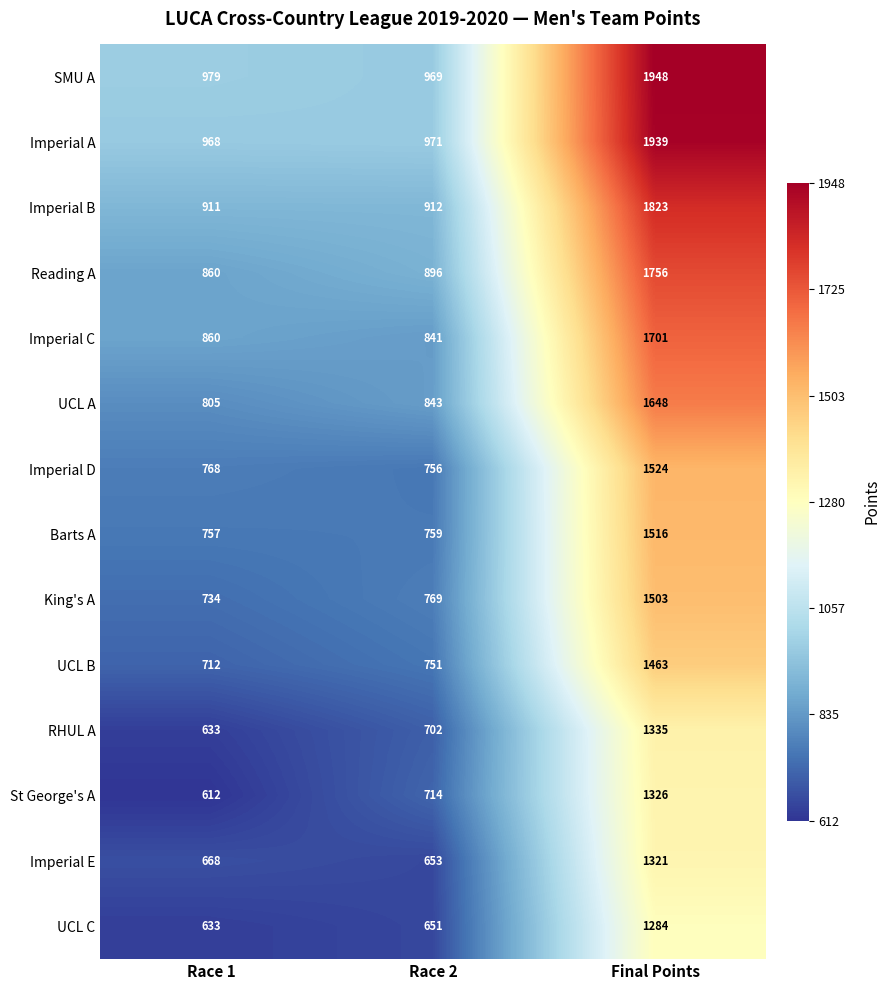

Which category has the lowest value in the UCL C series?

Race 1